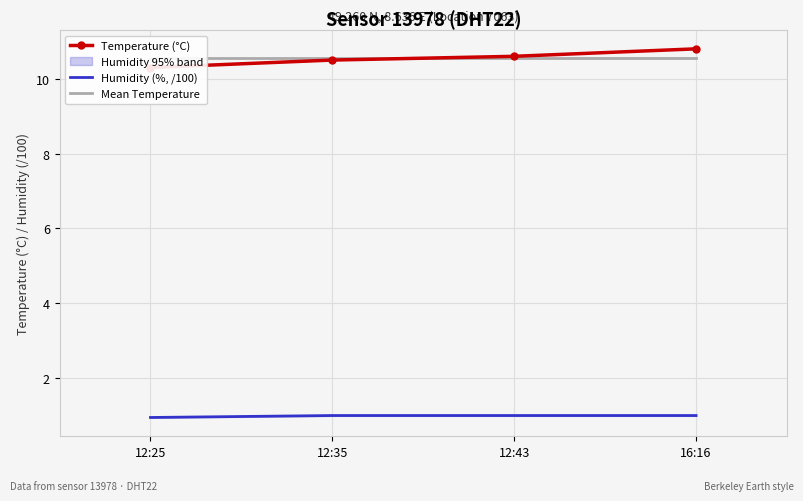

At which category is the sum across all series the highest?

16:16